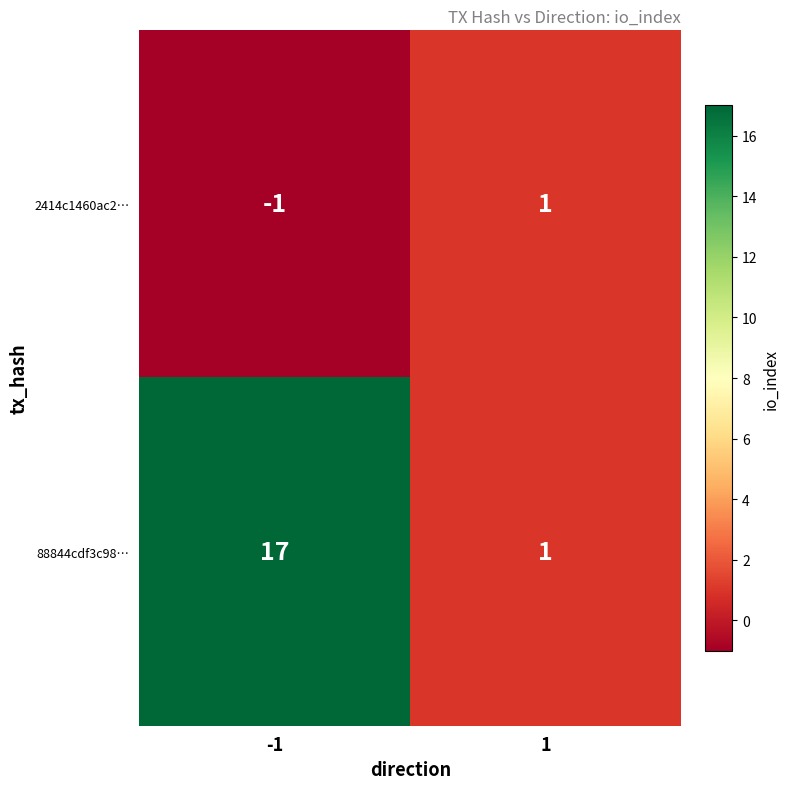

Between -1 and 1, which series saw the biggest shift?

88844cdf3c98…